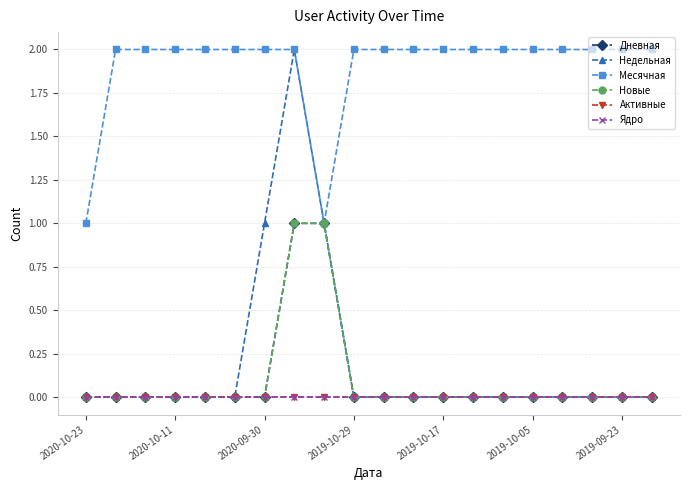

True or false: Ядро and Недельная cross at least once.

False